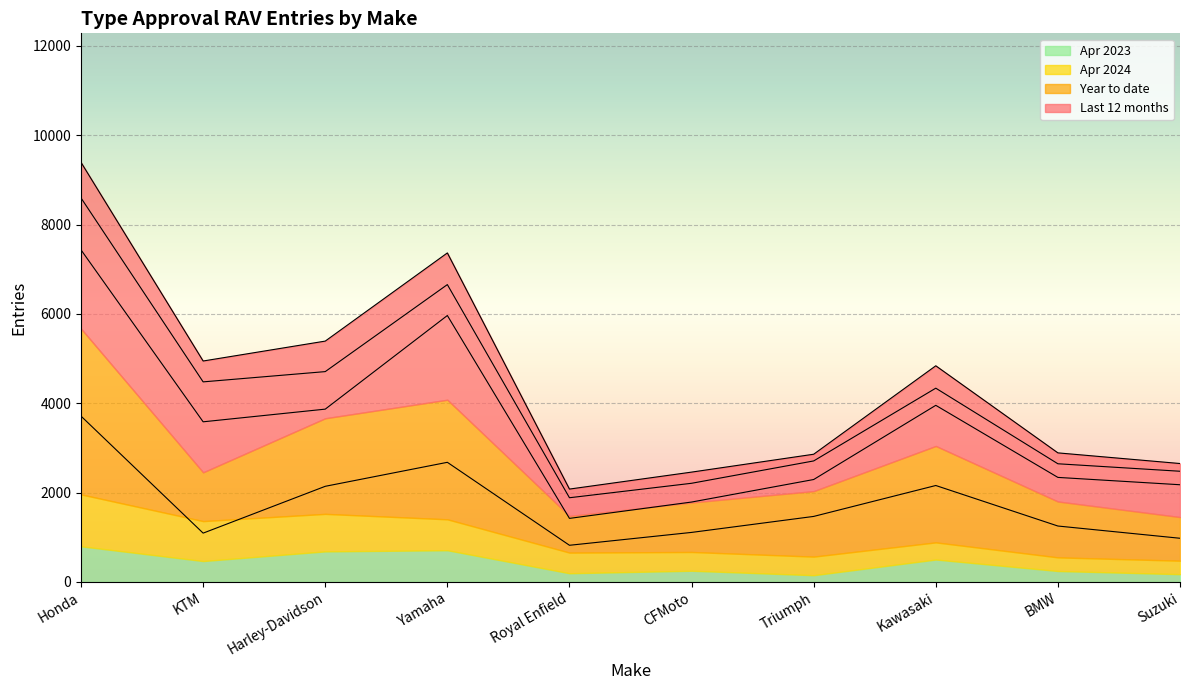

Which category has the highest value across all series?

Honda